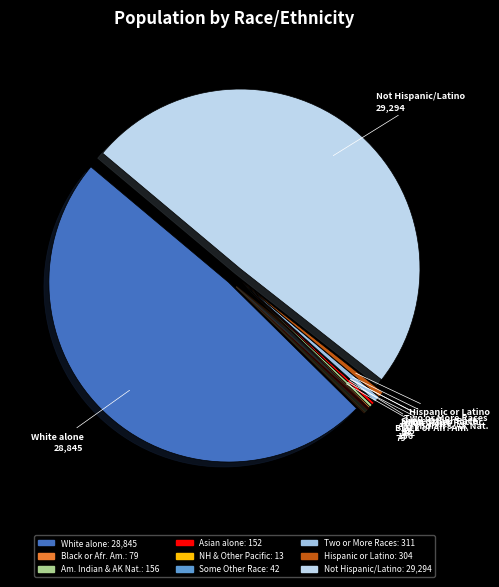

Is Hispanic or Latino the majority of the pie?

No